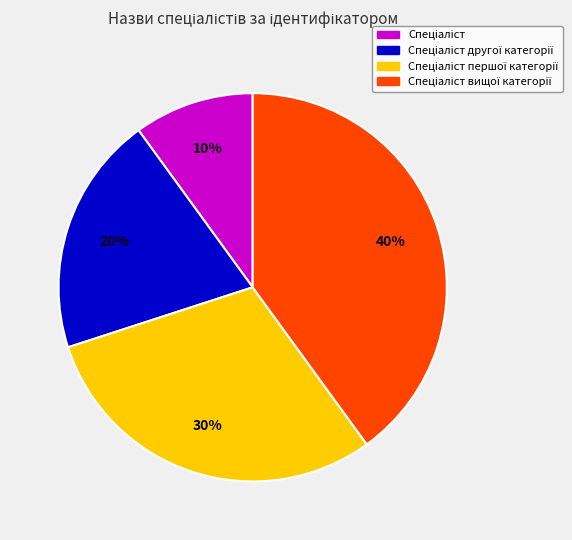

To the nearest percent, what is the difference between the largest and smallest slice percentages?

30%